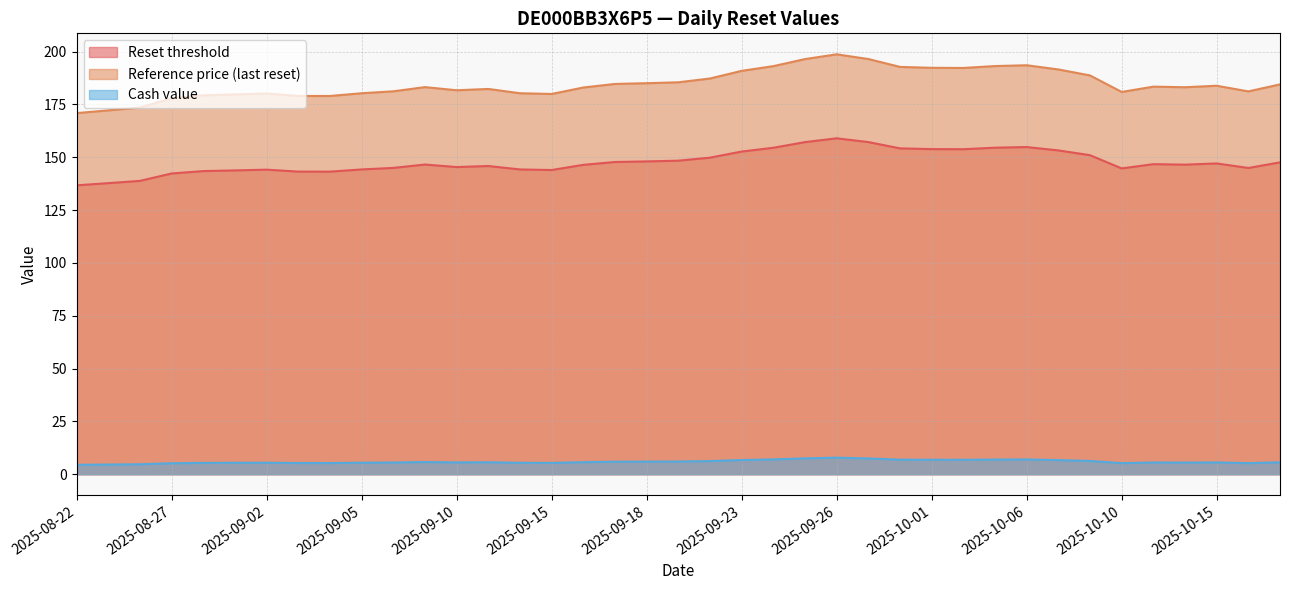

What is the sum of the Reset threshold values at 2025-08-28 and 2025-10-02?

297.2